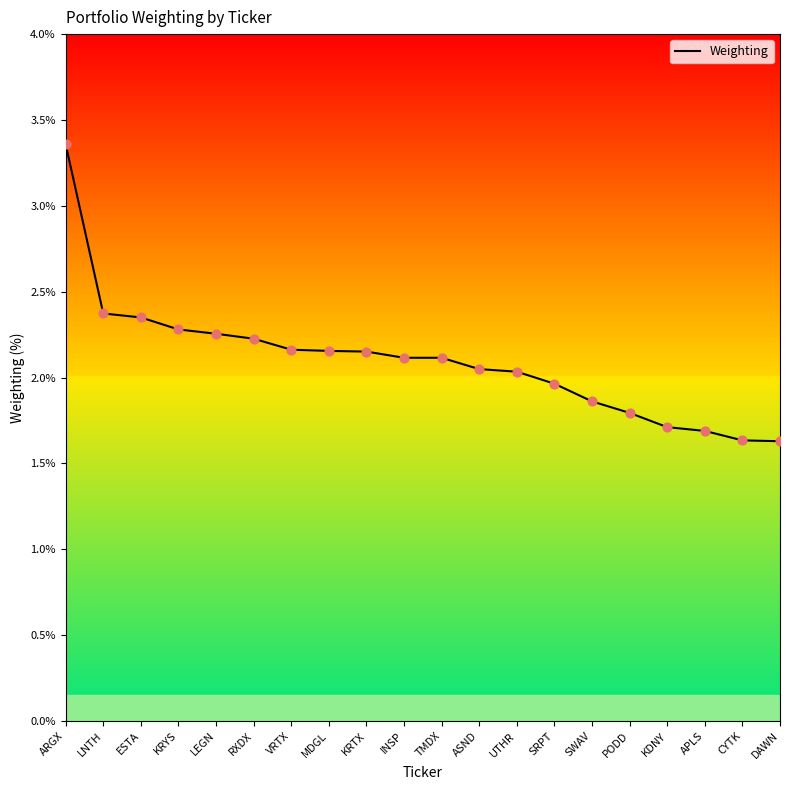

Approximately how many times larger is the value at SRPT compared to LEGN?

0.9